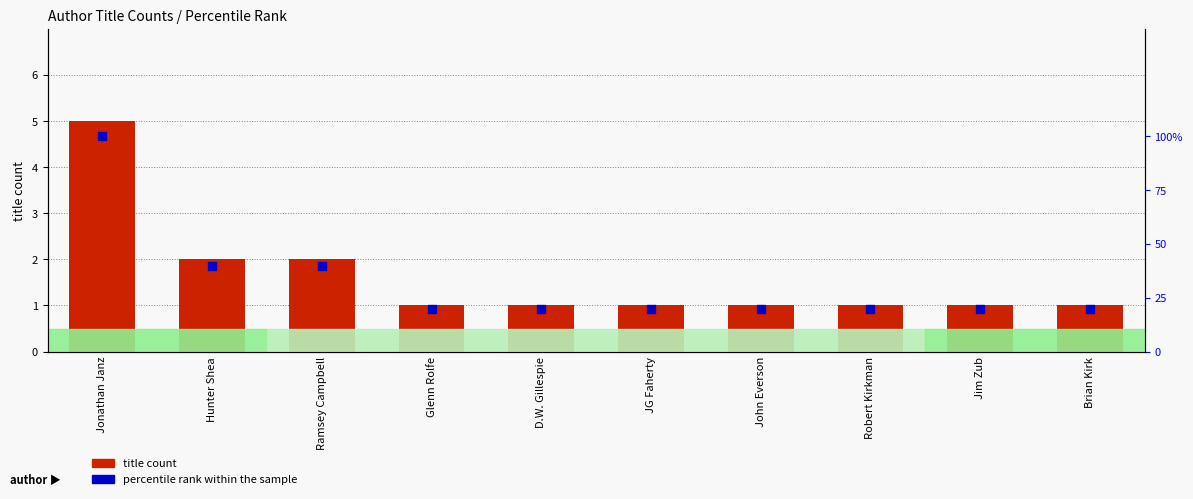

What is the total value across all series at Glenn Rolfe?

21